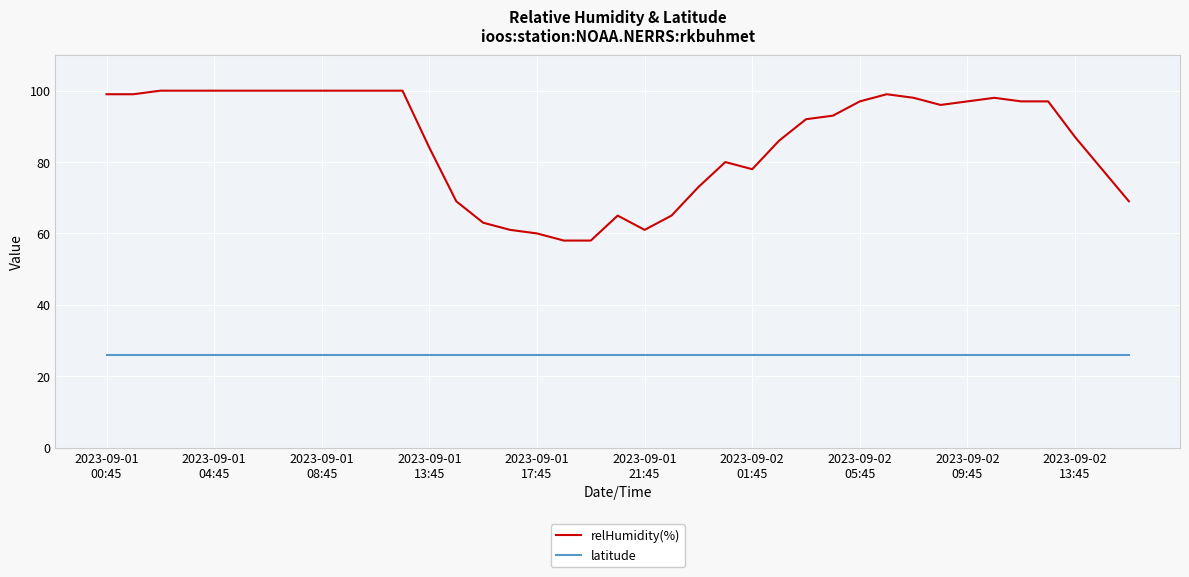

What is the maximum value shown in the chart?

100.0